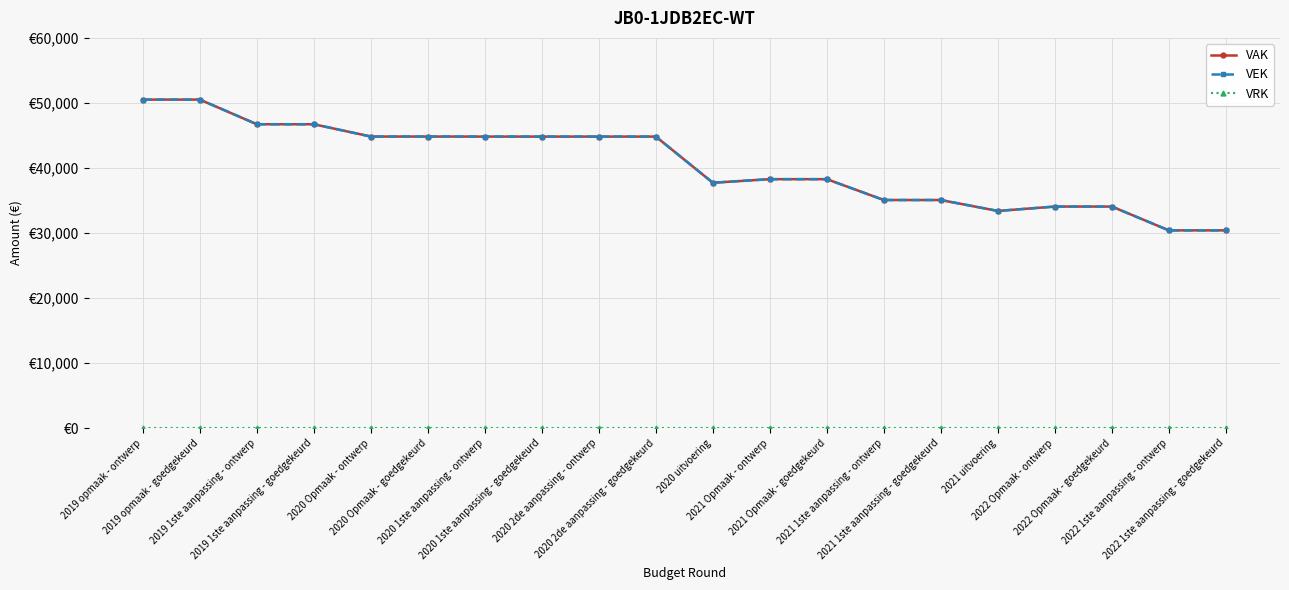

What is the maximum value shown in the chart?

50513